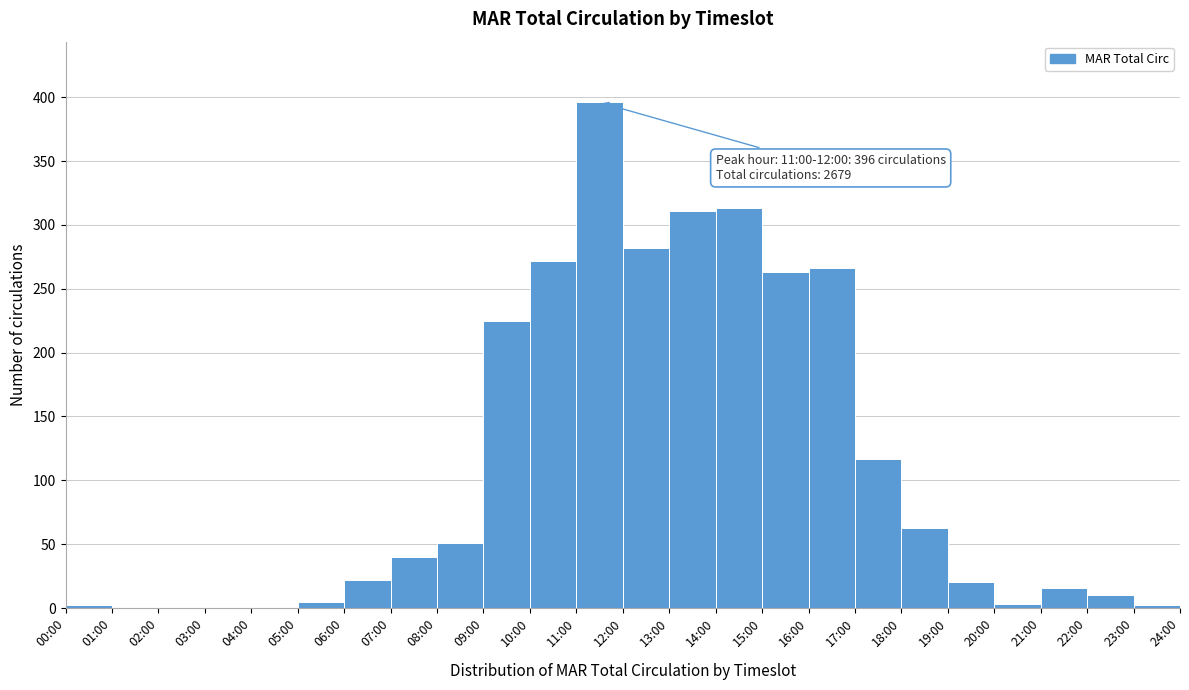

Between 04:00 and 13:00, which is larger?

13:00